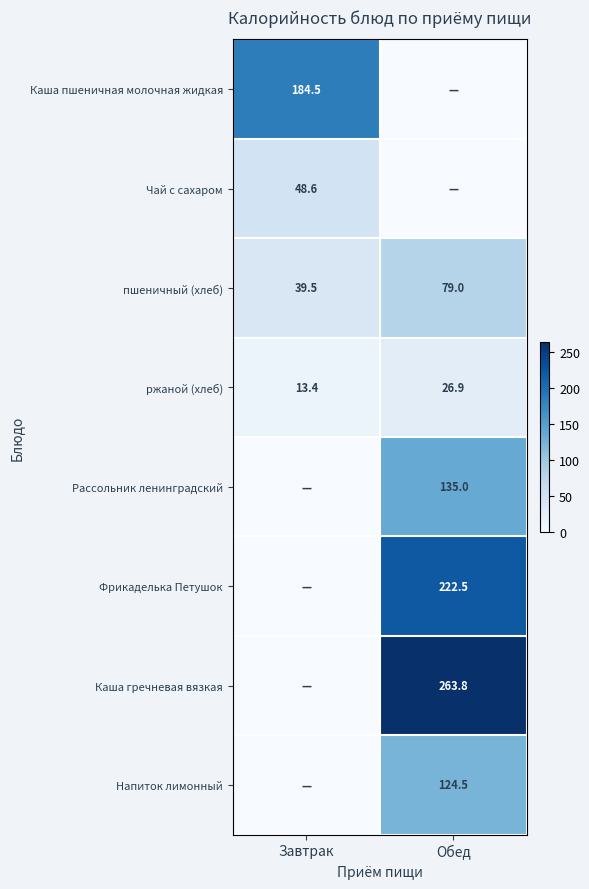

Is it true that Каша пшеничная молочная жидкая equals 184.5 at Завтрак?

True